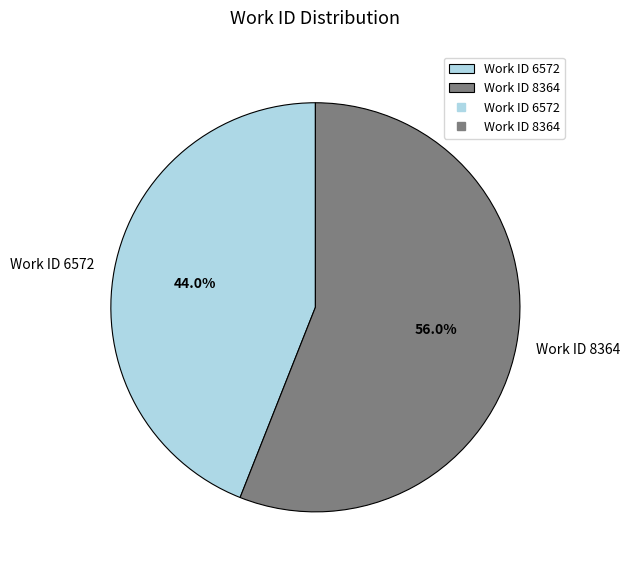

Is it true that Work ID 6572 is 44% of the pie?

True